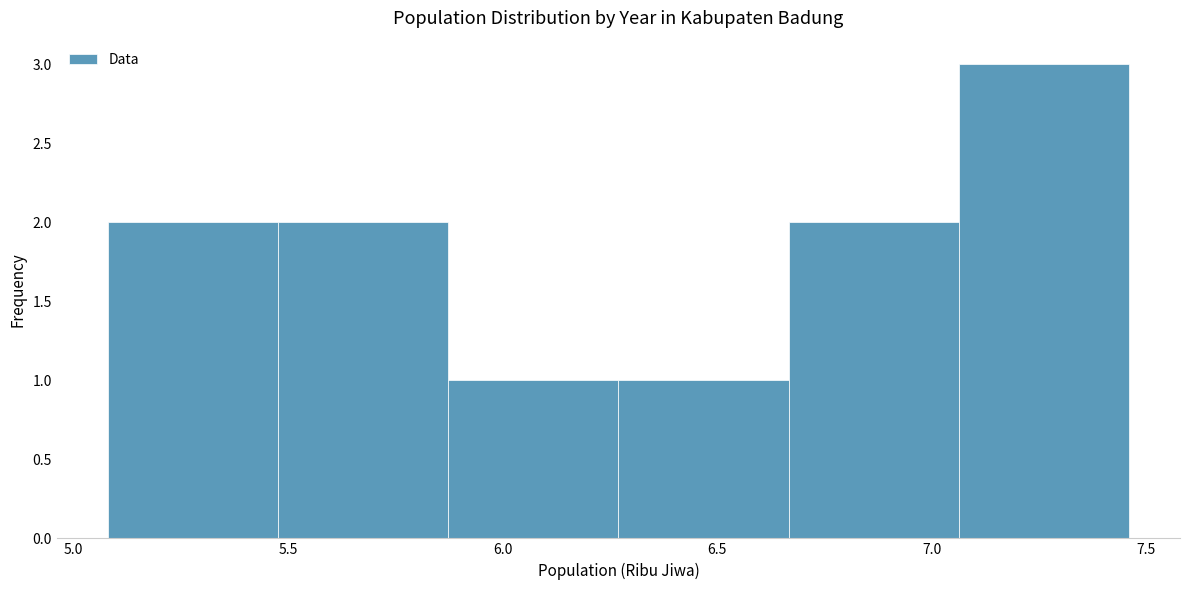

Reading left to right, transcribe this chart: for each bar, give the range it covers on the x-axis and its height. Neither the bar edges nor the heights are printed on the chart, so give them approximately, as read against the axes.

5.10 to 5.50: 2
5.50 to 5.85: 2
5.85 to 6.25: 1
6.25 to 6.65: 1
6.65 to 7.05: 2
7.05 to 7.45: 3